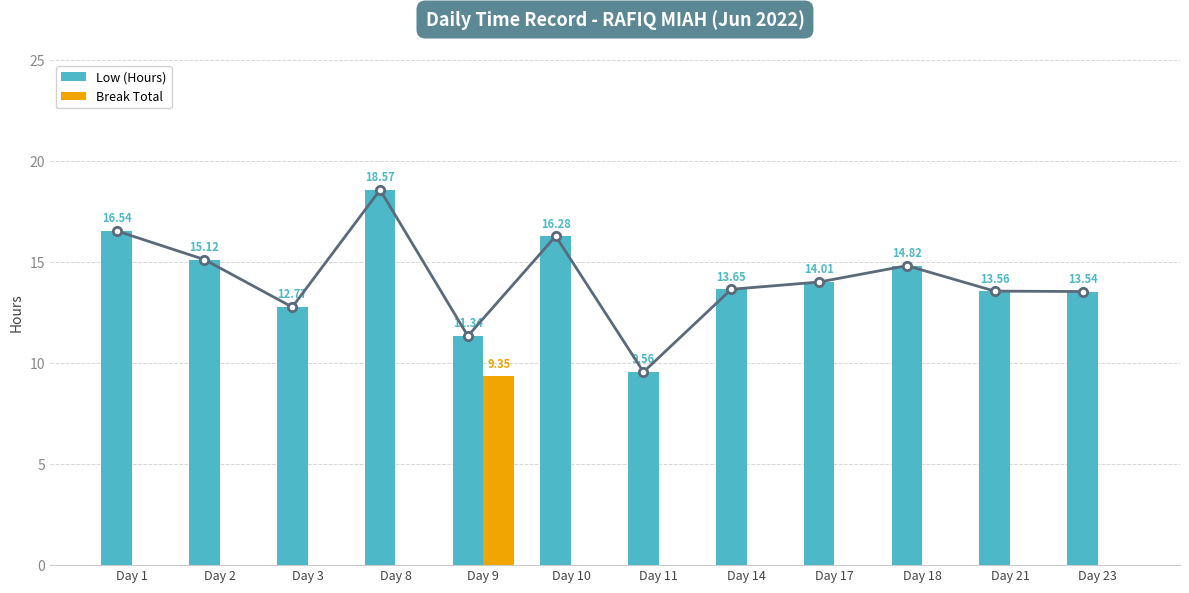

What are all the series names shown in the legend?

Low (Hours), Break Total